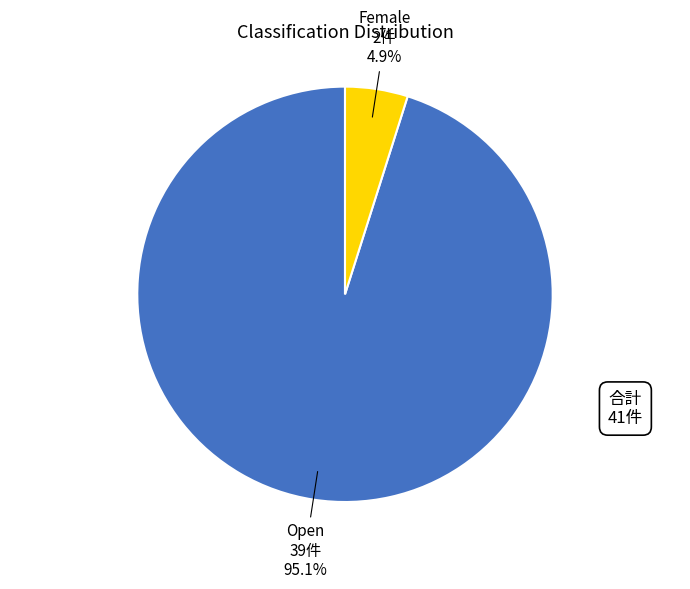

How many slices are in this pie chart?

2